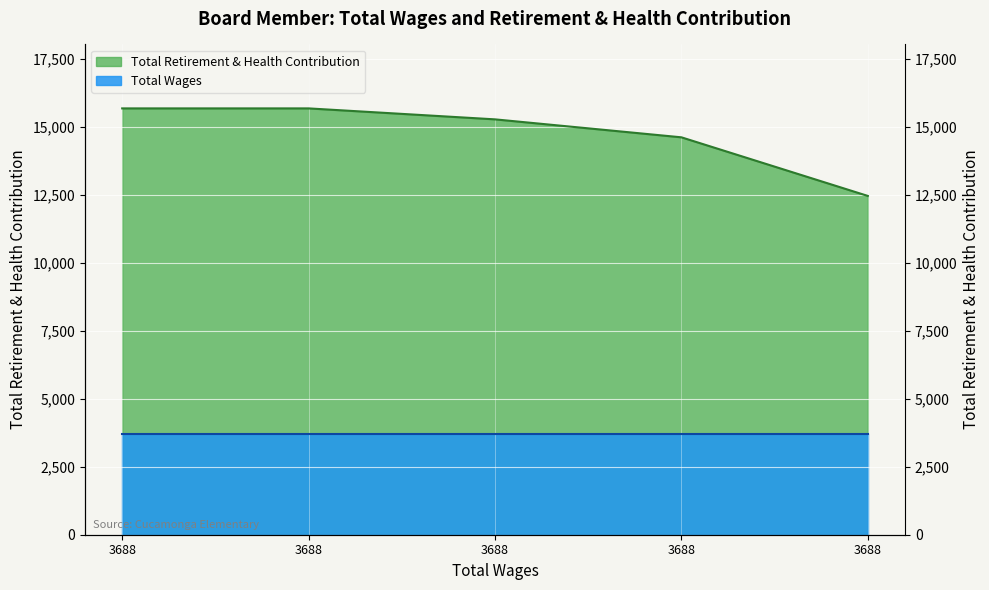

List the labels in order of value, smallest first.

3688.0, 3688.0, 3688.0, 3688.0, 3688.0